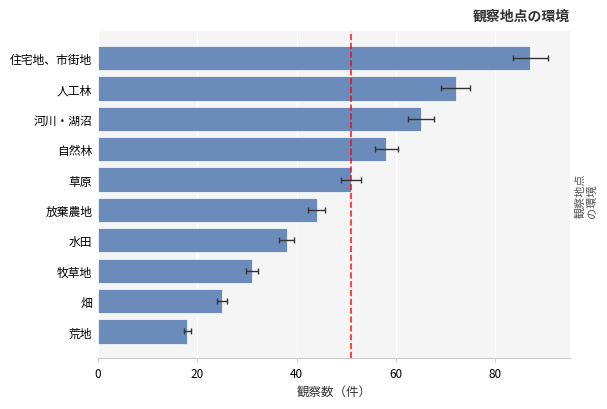

Which has a higher value, 牧草地 or 住宅地、市街地?

住宅地、市街地